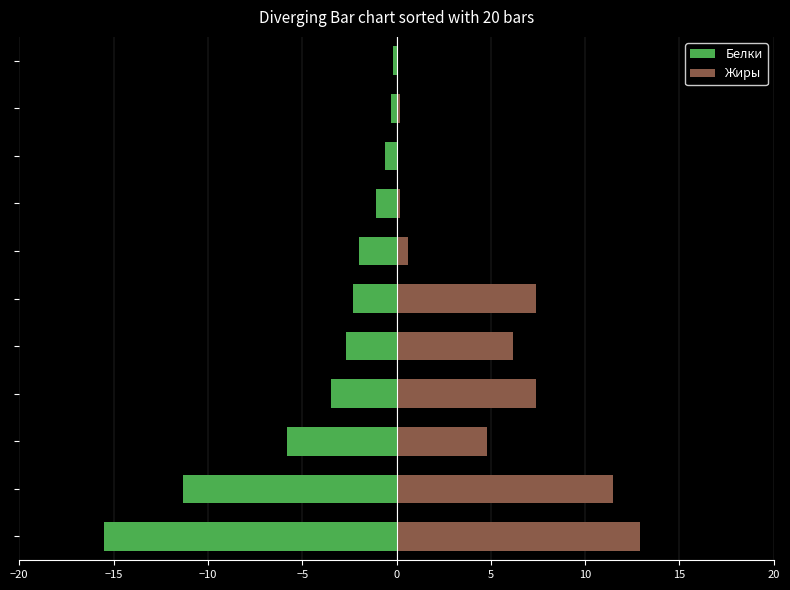

Rank the series by their maximum value, from highest to lowest.

Жиры, Белки